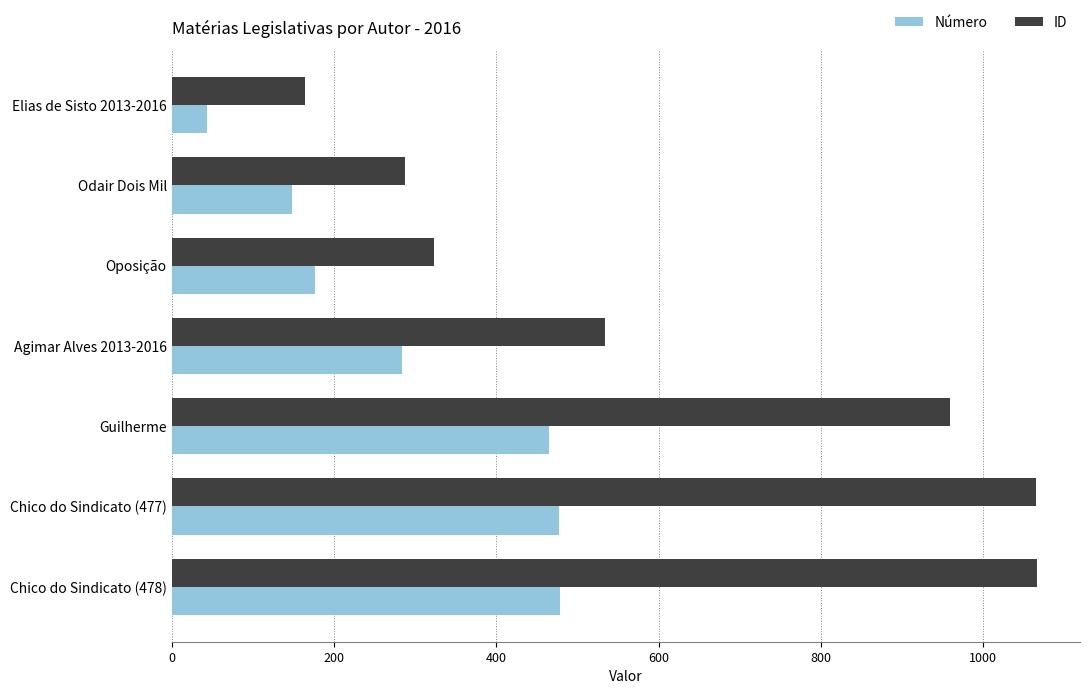

What is the sum of the ID values at Guilherme and Agimar Alves 2013-2016?

1493